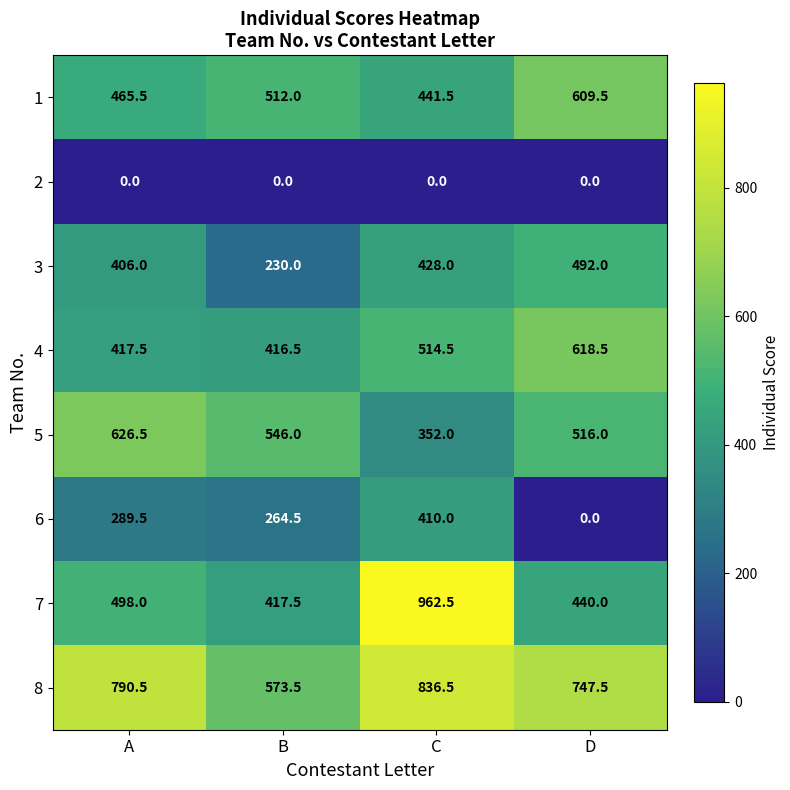

How many distinct data groups are displayed?

8